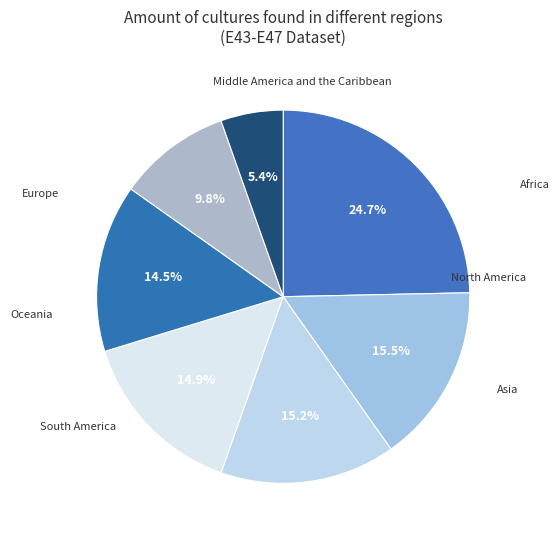

Is there any slice that represents more than half of the pie?

No